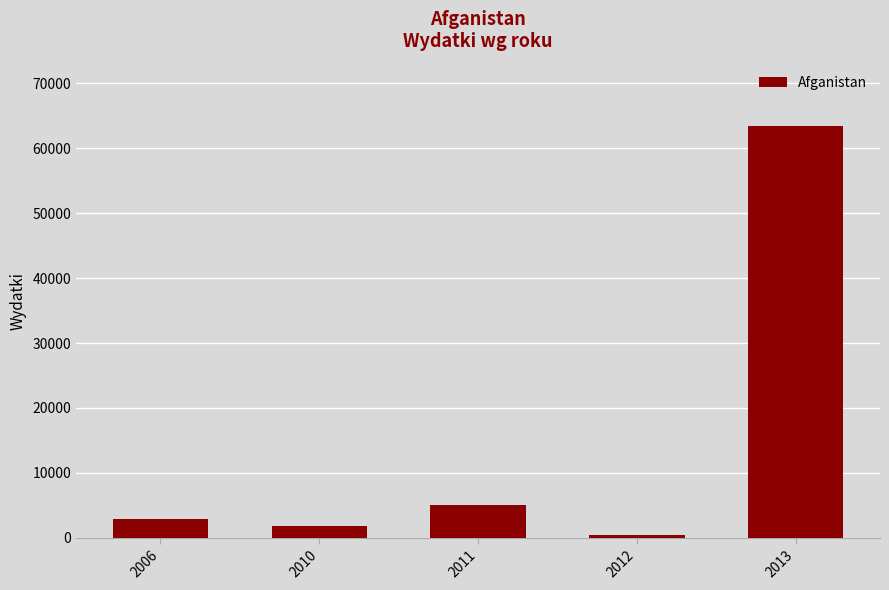

Read the value at 2010, to the nearest 50.

1800